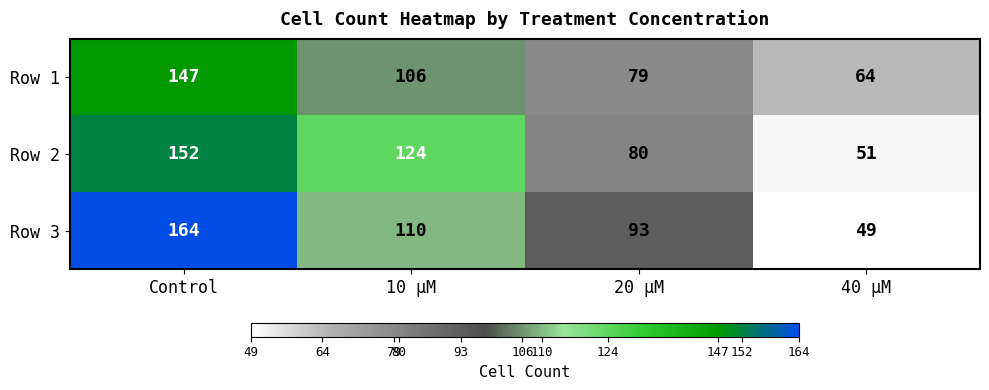

Read the Row 2 value at Control, to the nearest 10.

150